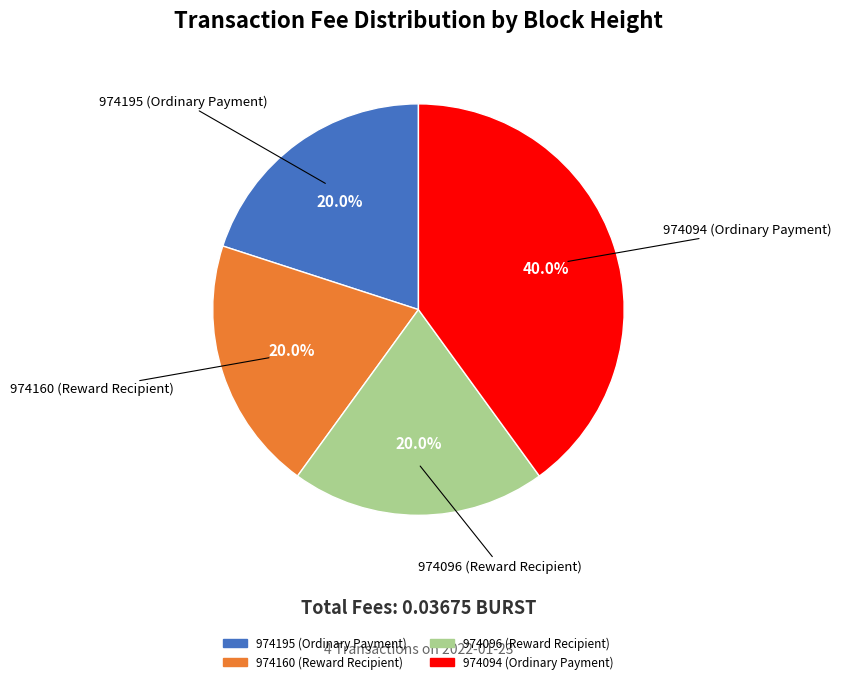

What percentage is NOT represented by 974160 (Reward Recipient)?

80.0%